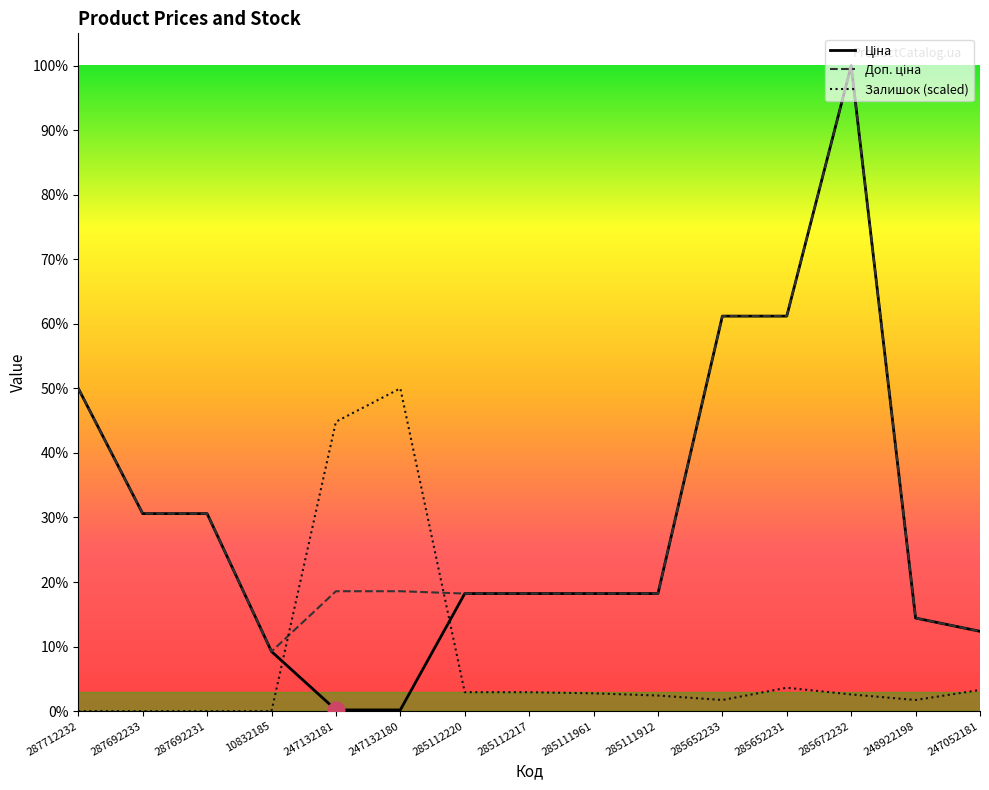

In Залишок, how many points are lower than both neighbors (excluding endpoints)?

2